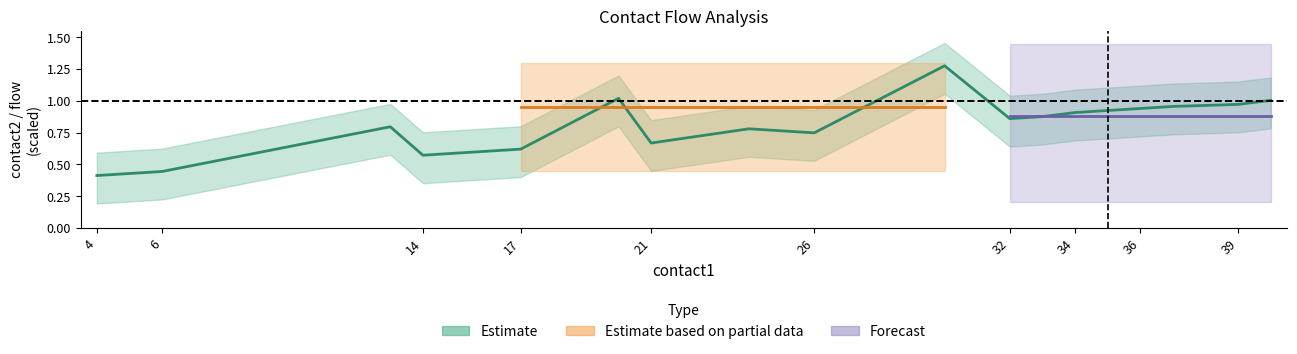

Is it true that Estimate based on partial data equals nan at 17?

False